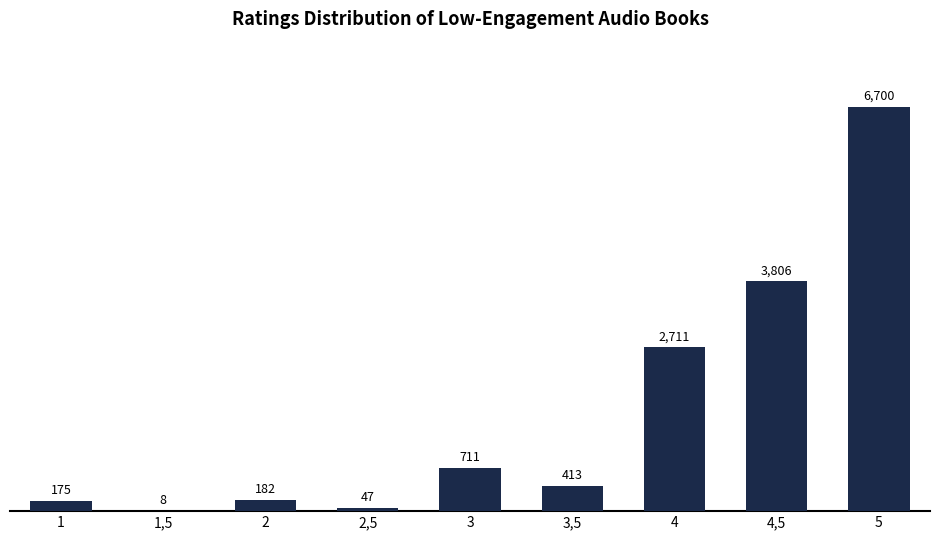

Reading left to right, list all the values displayed in this chart.

1=175	1,5=8	2=182	2,5=47	3=711	3,5=413	4=2711	4,5=3806	5=6700